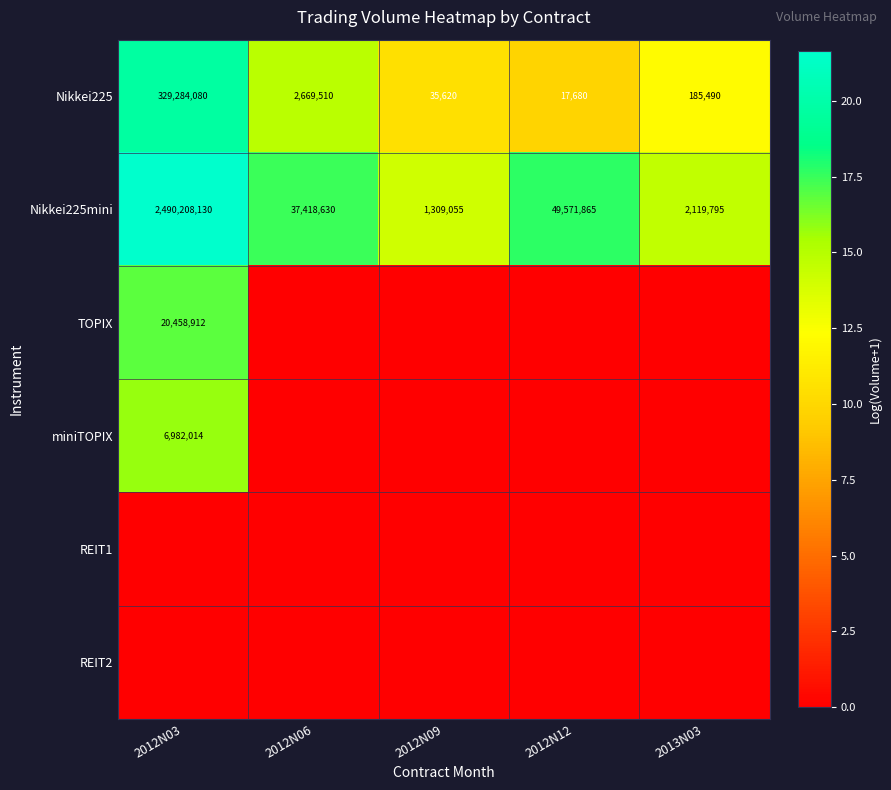

What is the sum of the Nikkei225mini values at 2012N12 and 2012N03?

2539779995